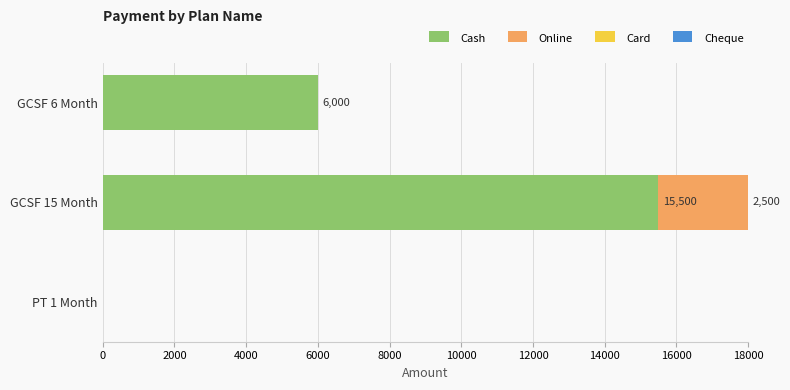

What is the total value across all series at GCSF 6 Month?

6000